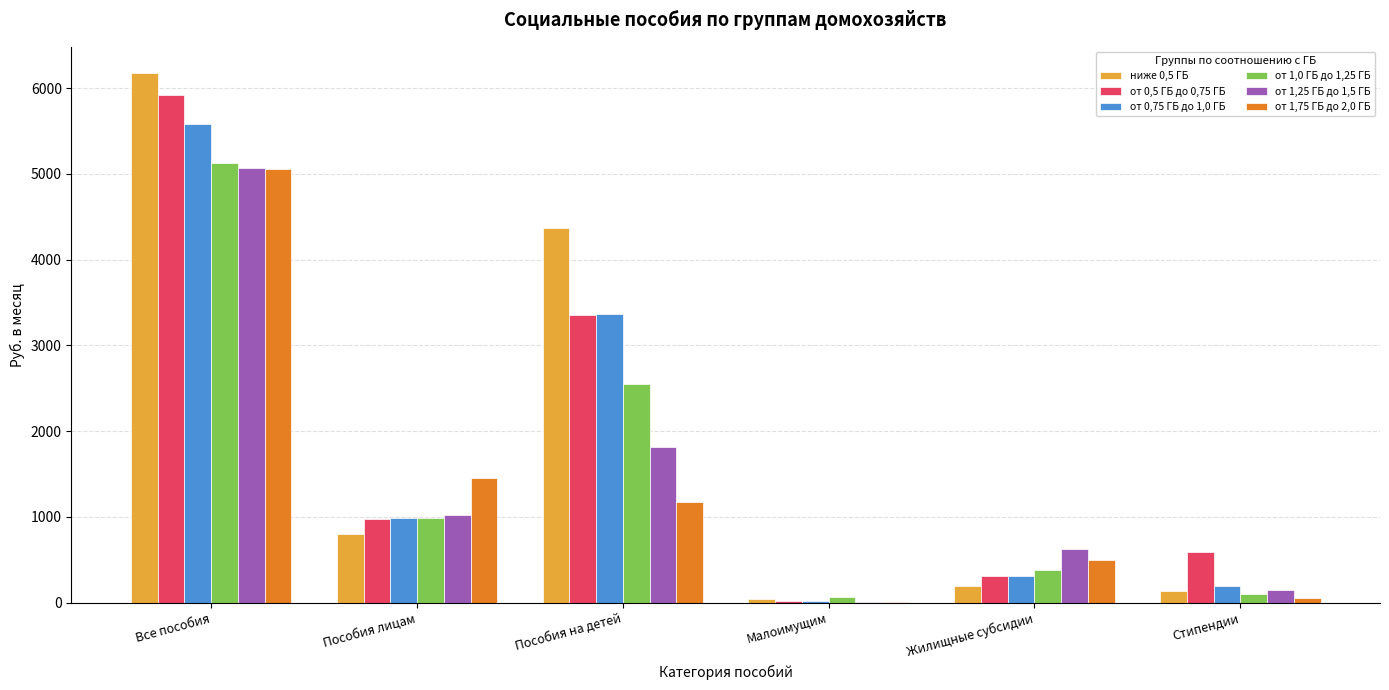

What is the sum of all ниже 0,5 ГБ values?

11727.1